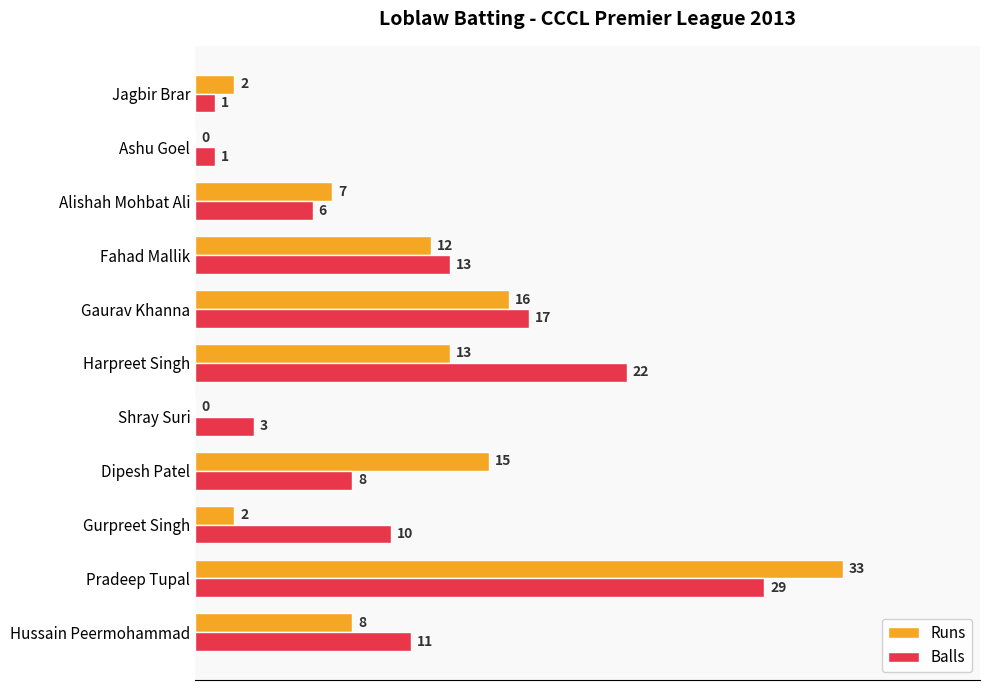

Between Dipesh Patel and Fahad Mallik, which series saw the biggest shift?

Balls